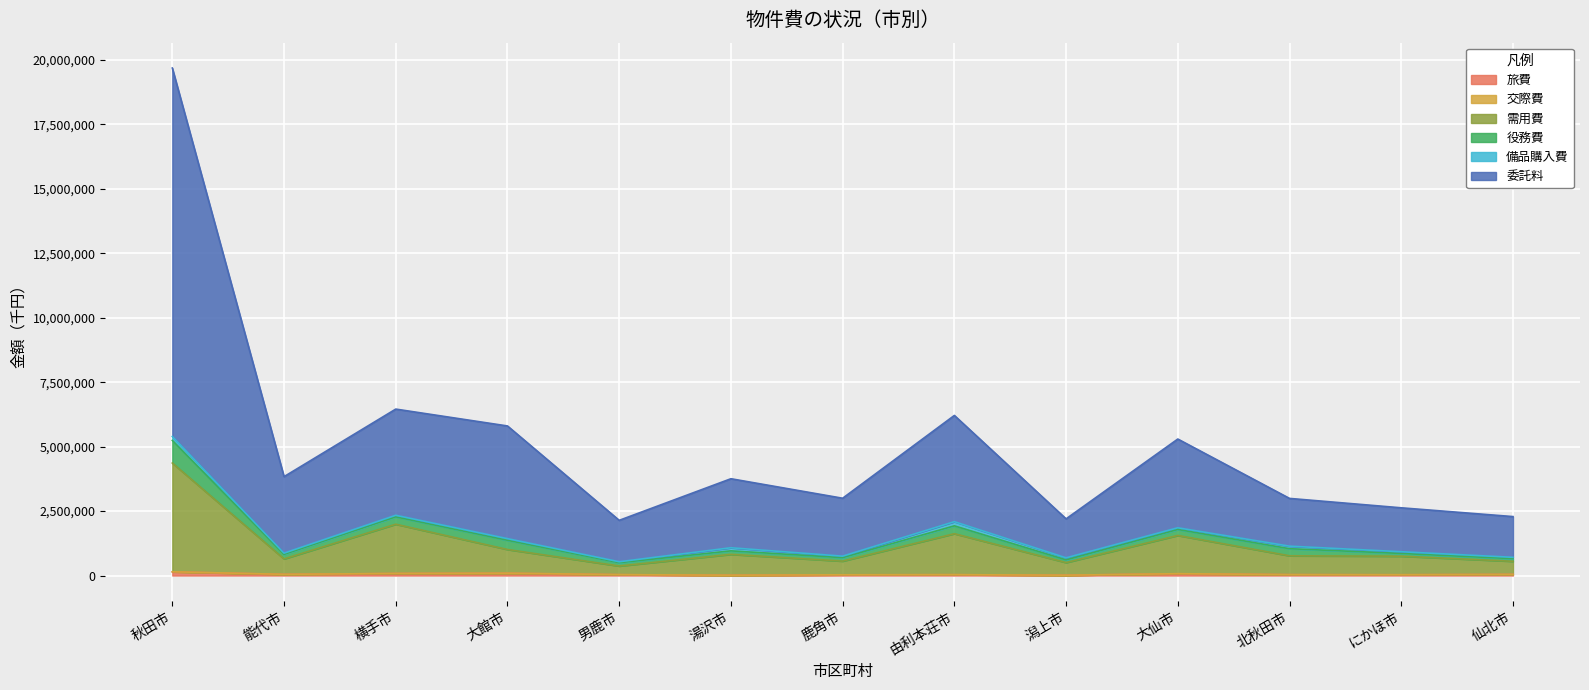

What is the difference between the 委託料 values at 能代市 and 由利本荘市?

2373448